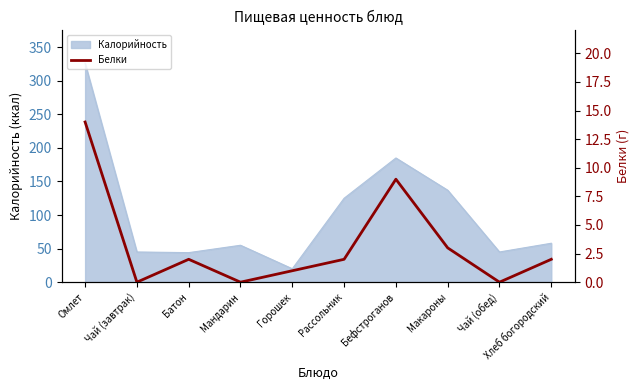

Where is the data nearest to the value 7?

Бефстроганов